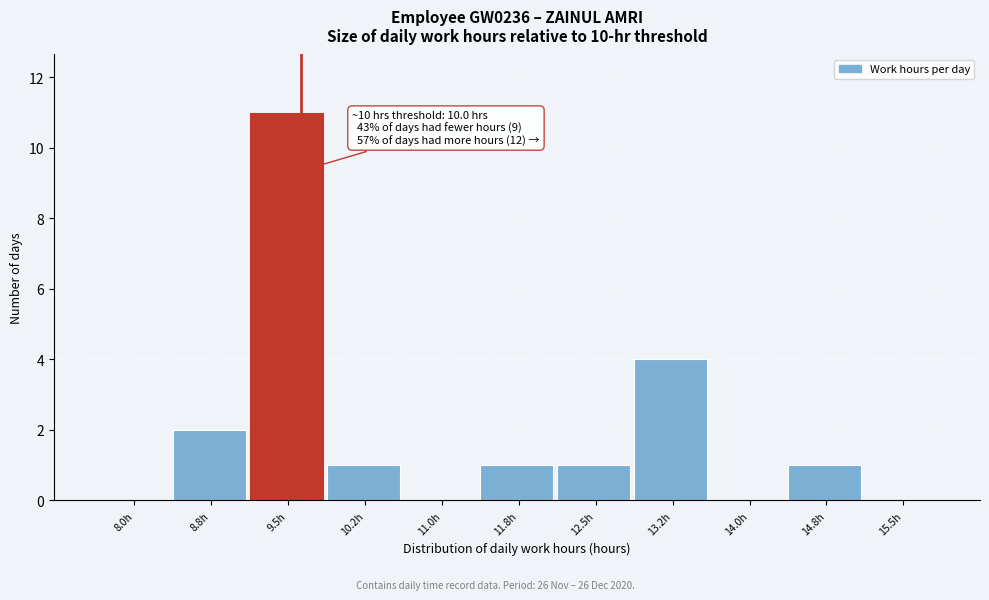

Reading right to left, what are all the values shown in this chart?

15.5h=0	14.8h=1	14.0h=0	13.2h=4	12.5h=1	11.8h=1	11.0h=0	10.2h=1	9.5h=11	8.8h=2	8.0h=0